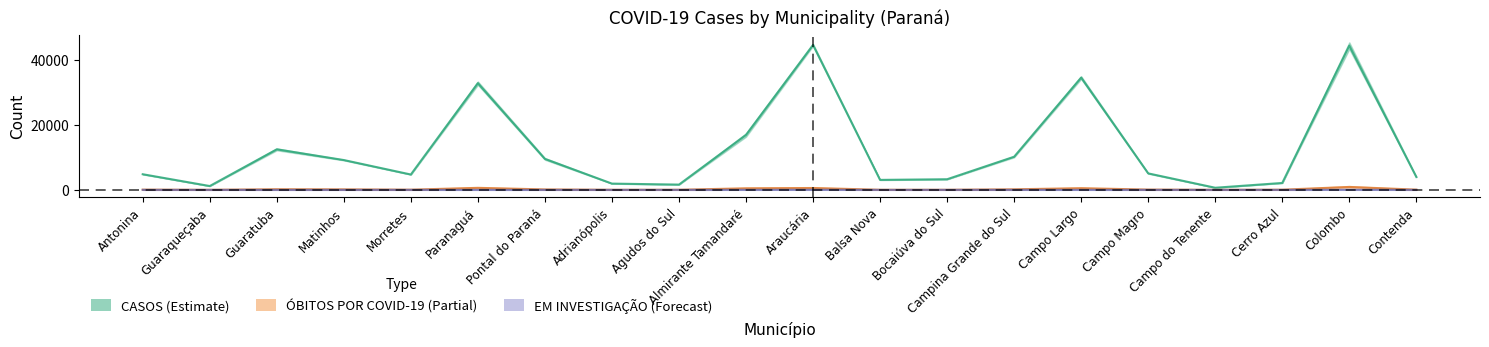

List the labels in order of ÓBITOS POR COVID-19 value, smallest first.

Guaraqueçaba, Campo do Tenente, Adrianópolis, Bocaiúva do Sul, Balsa Nova, Agudos do Sul, Cerro Azul, Morretes, Contenda, Antonina, Campo Magro, Pontal do Paraná, Matinhos, Campina Grande do Sul, Guaratuba, Almirante Tamandaré, Campo Largo, Araucária, Paranaguá, Colombo